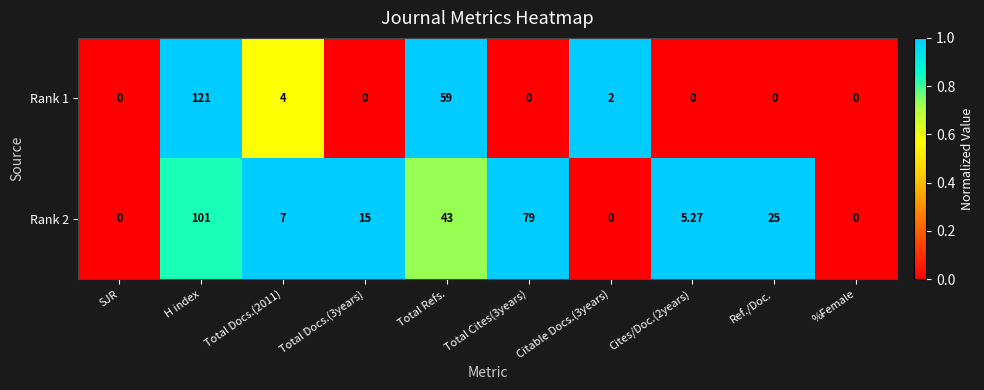

Which label corresponds to the largest value in the chart?

H index